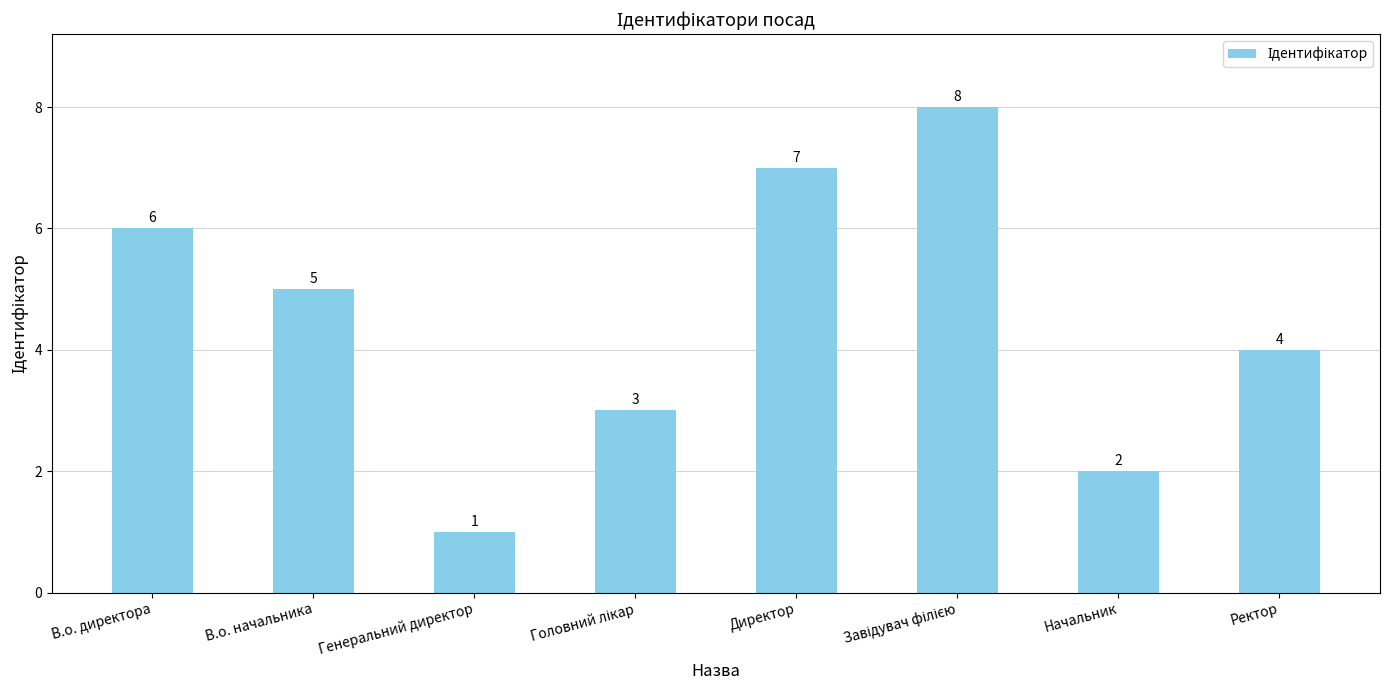

What is the value of the 6th bar from the left?

8